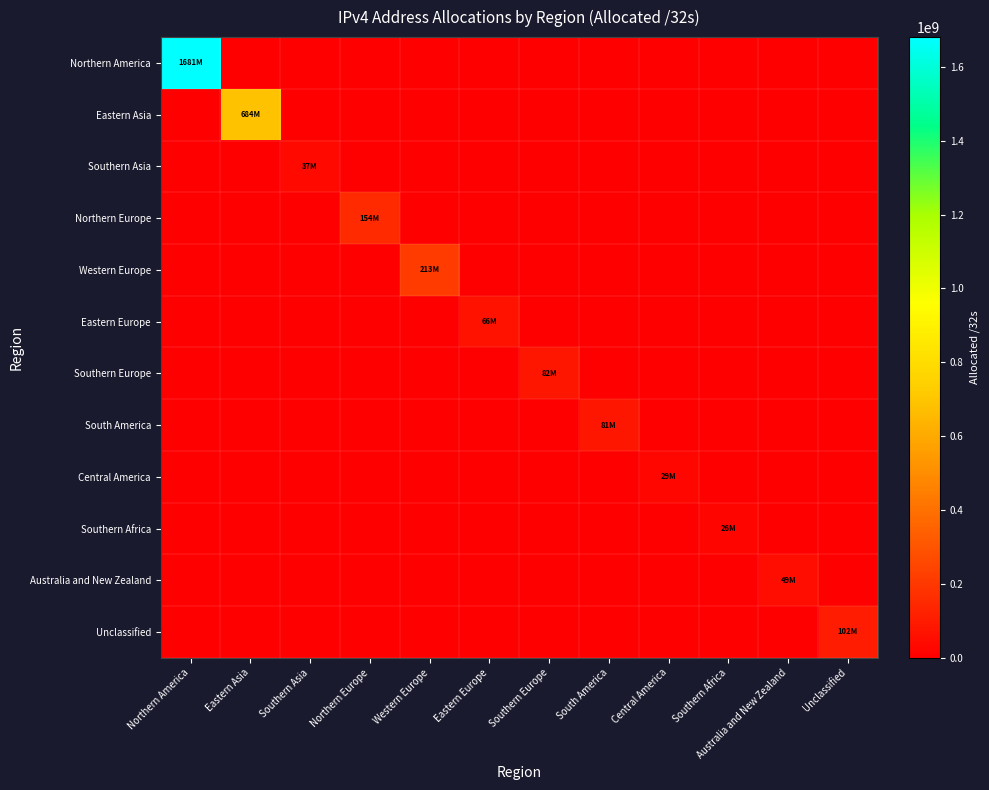

What is the total value across all series at Western Europe?

213343816